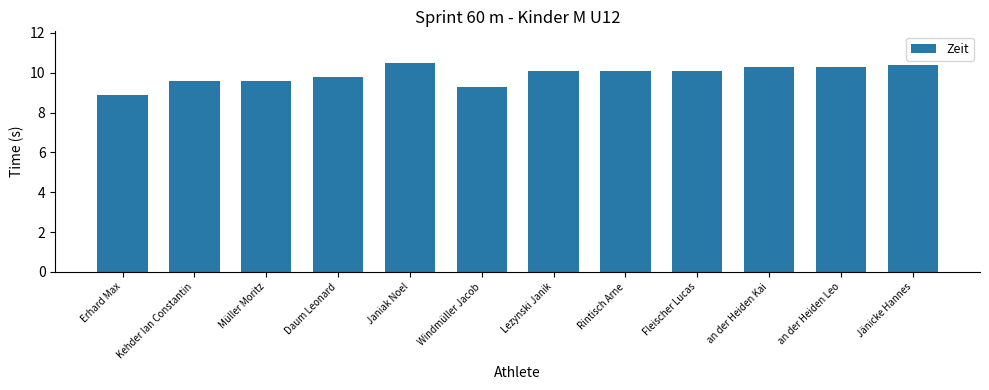

What is the value of the 3rd bar from the left?

9.6